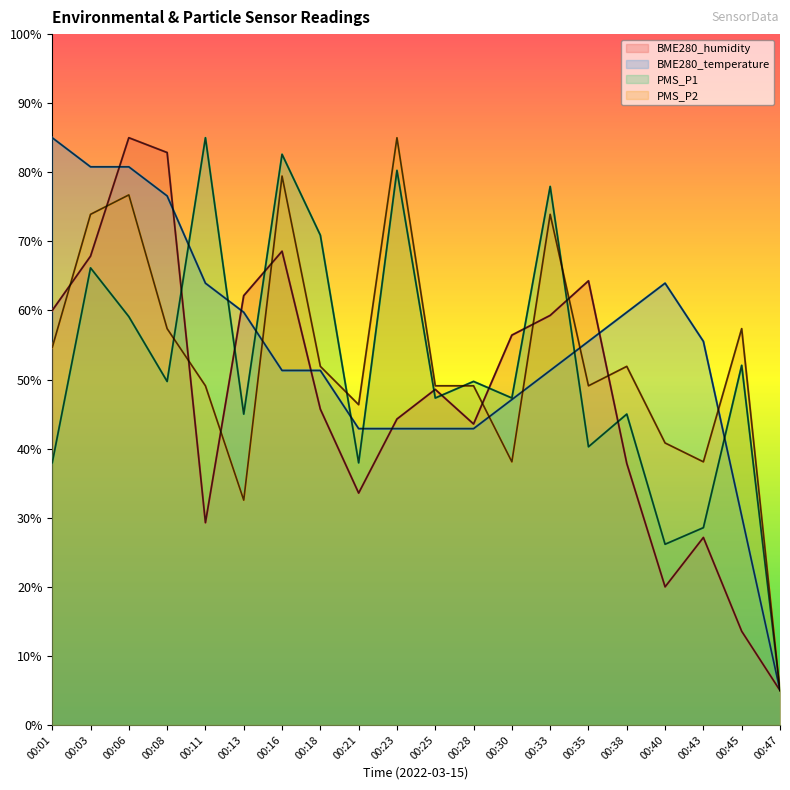

What is the value of the BME280_humidity point at the 3rd from the left?

85.0